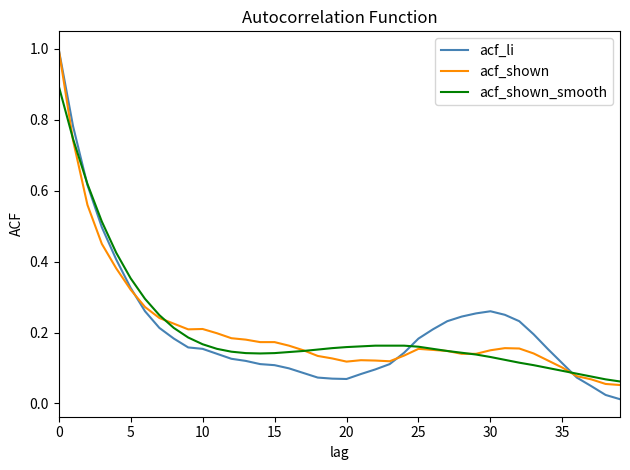

Which series has the widest spread of values?

acf_li